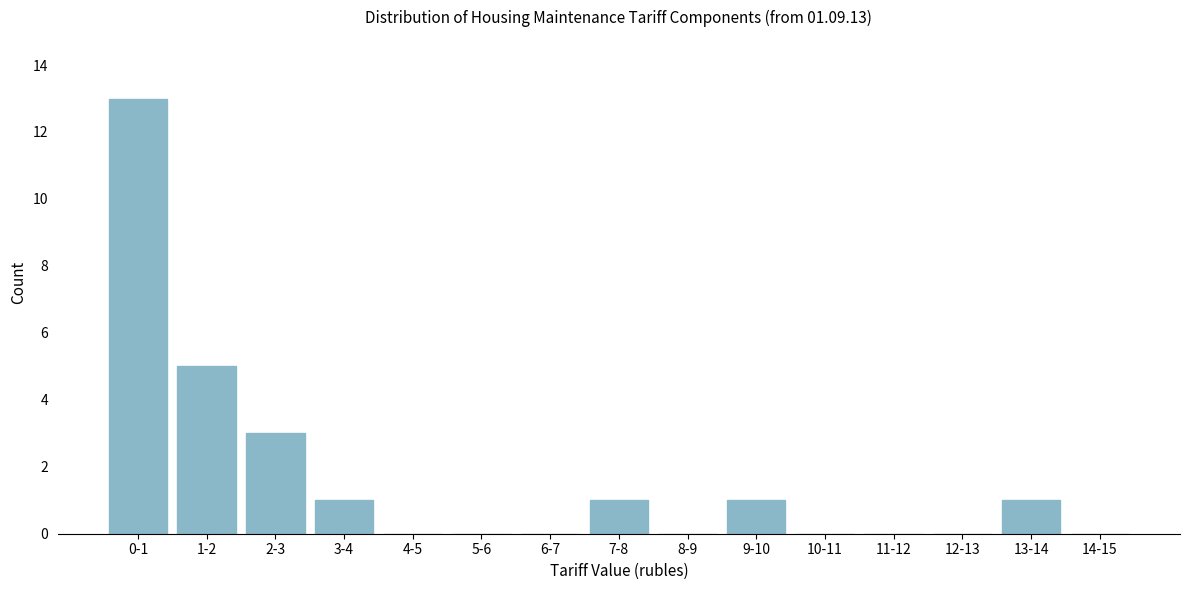

Reading right to left, what are all the values shown in this chart?

14-15=0	13-14=1	12-13=0	11-12=0	10-11=0	9-10=1	8-9=0	7-8=1	6-7=0	5-6=0	4-5=0	3-4=1	2-3=3	1-2=5	0-1=13